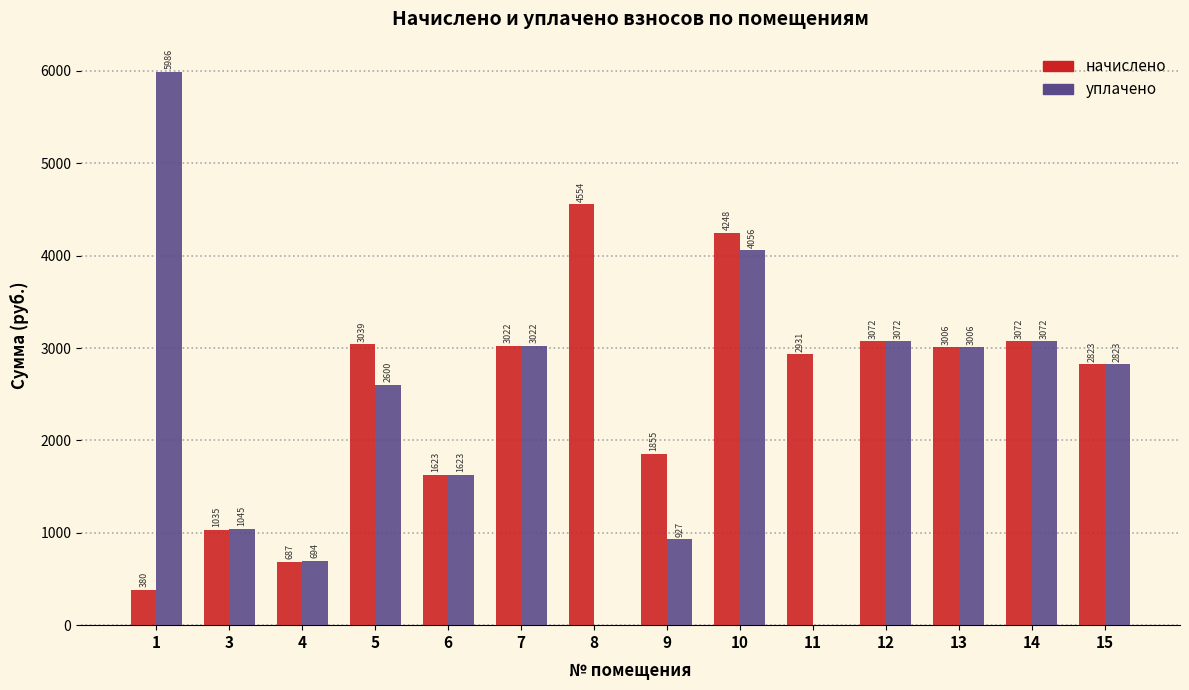

At which label does начислено reach its peak?

8